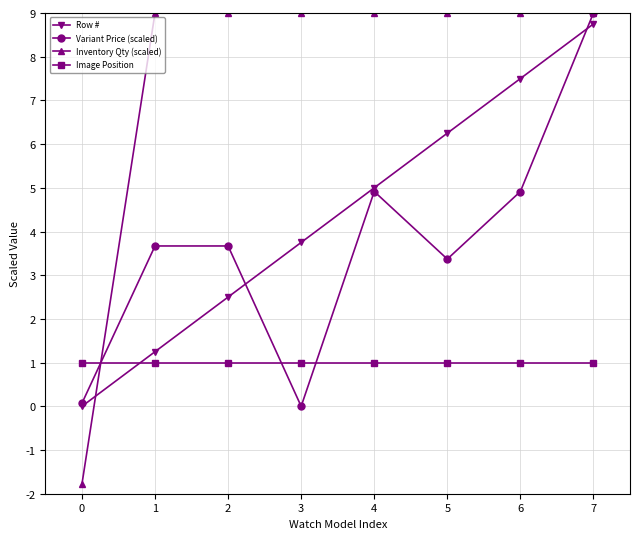

What is the average value of the Inventory Qty (scaled) series?

7.7